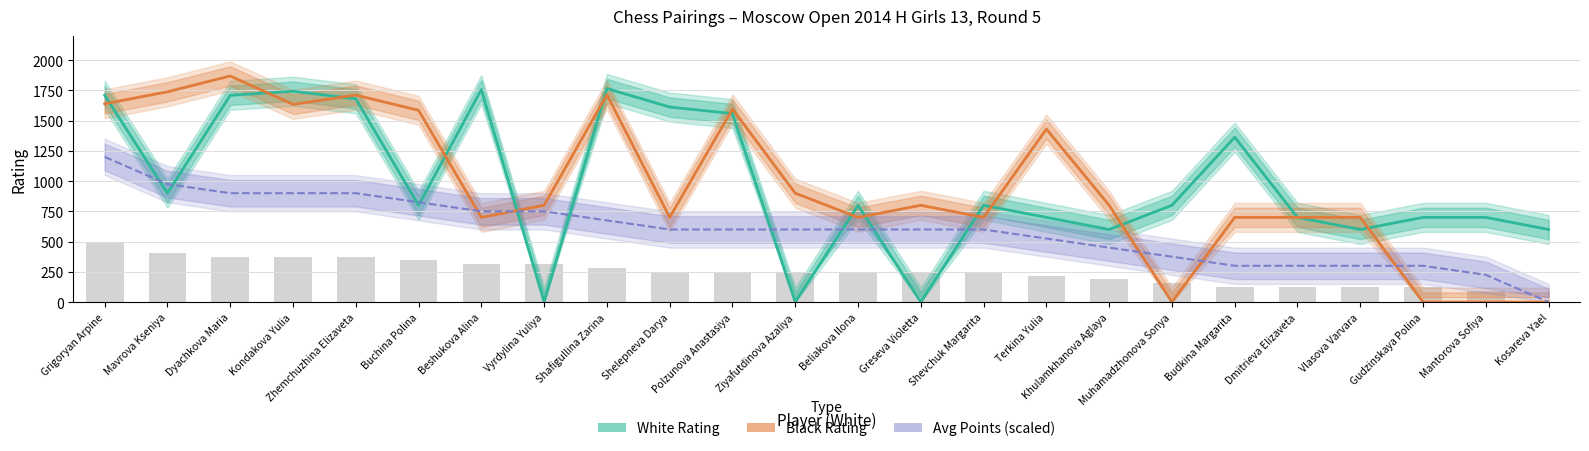

What are all the series names shown in the legend?

White Rating, Black Rating, Avg Points (scaled)